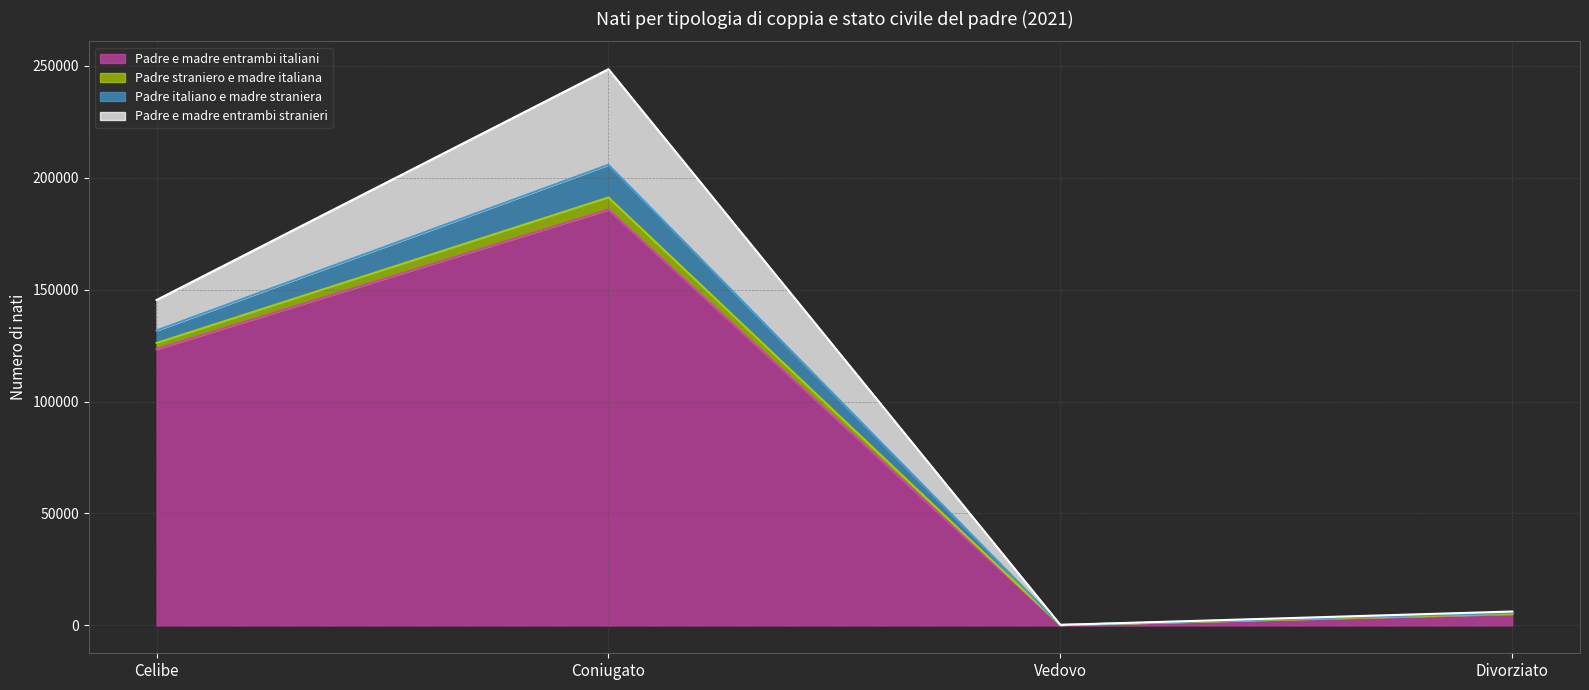

Which category has the highest value in the Padre straniero e madre italiana series?

Coniugato